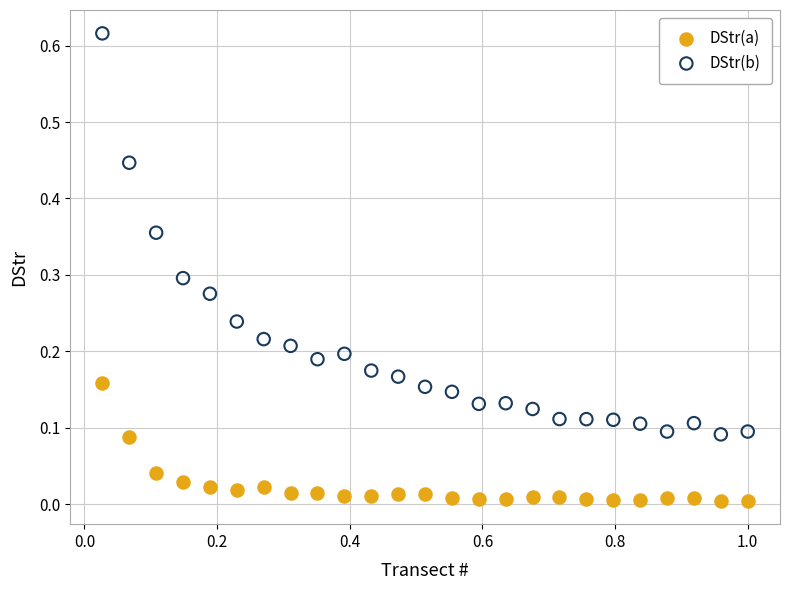

Which series reaches the maximum Y coordinate?

DStr(b)